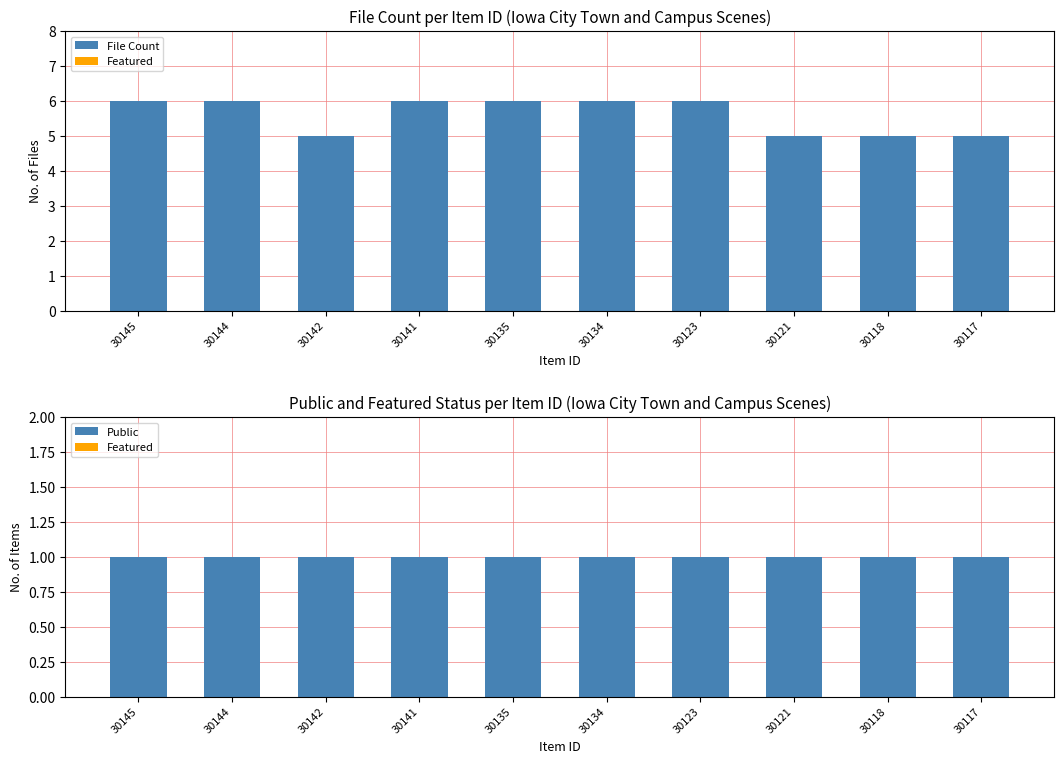

Rank the series at 30144 from highest to lowest value.

File Count, Public, Featured